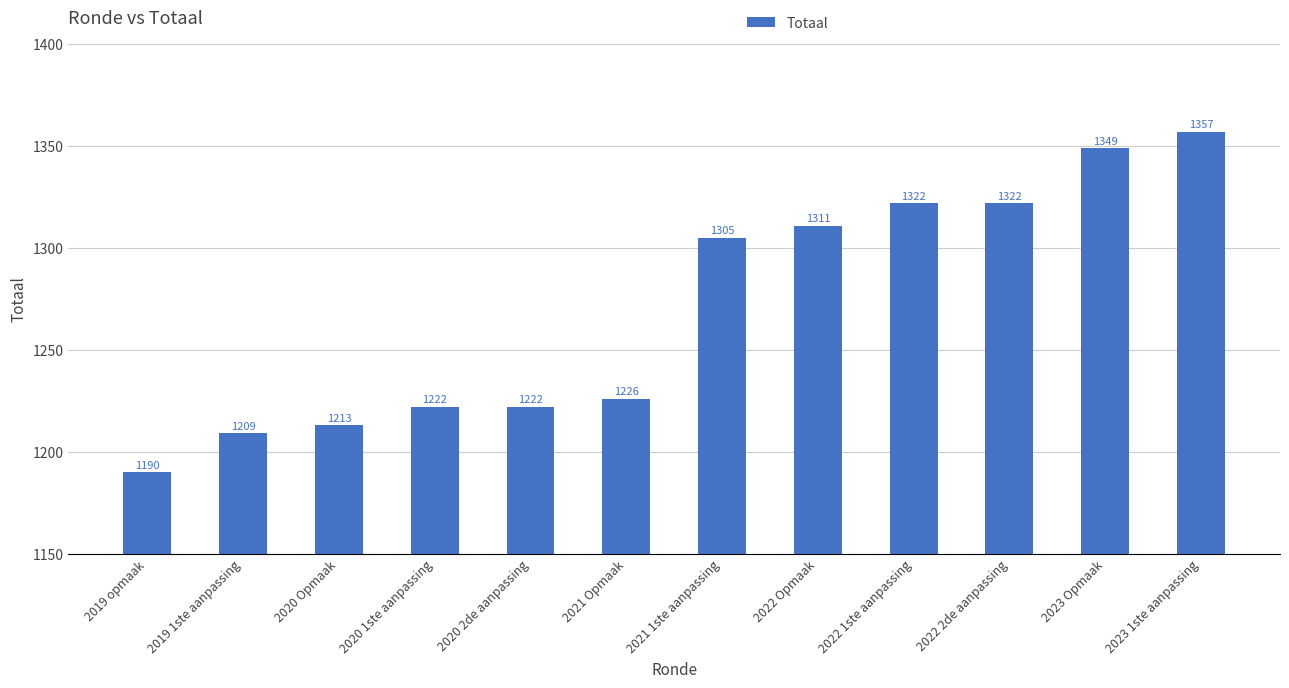

What is the difference between the values at 2020 2de aanpassing and 2022 Opmaak?

89